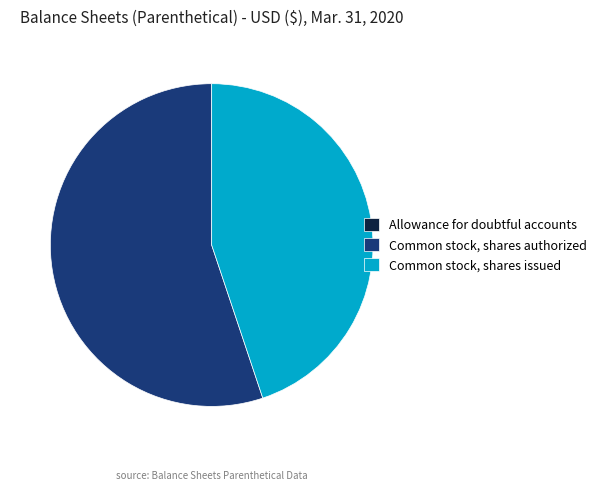

Between Common stock, shares authorized and Common stock, shares issued, which is larger?

Common stock, shares authorized